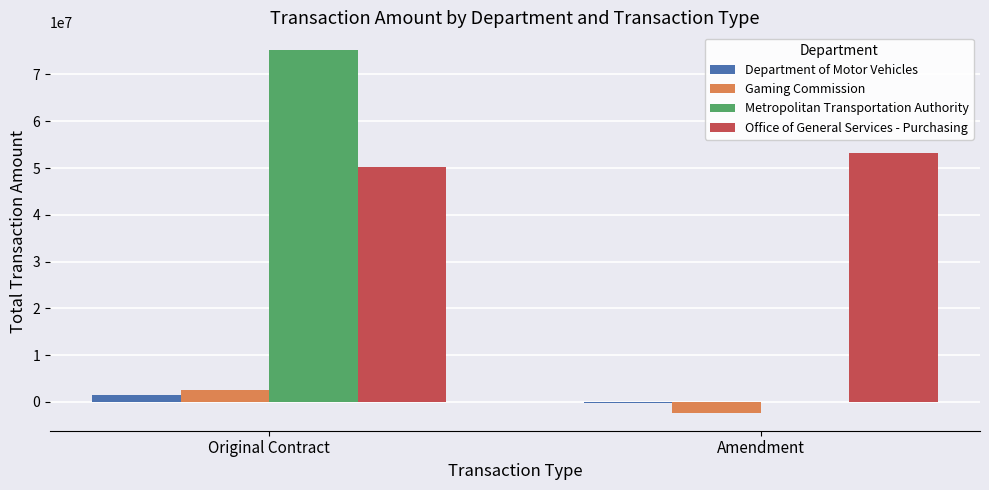

Count the number of categories in the chart.

2